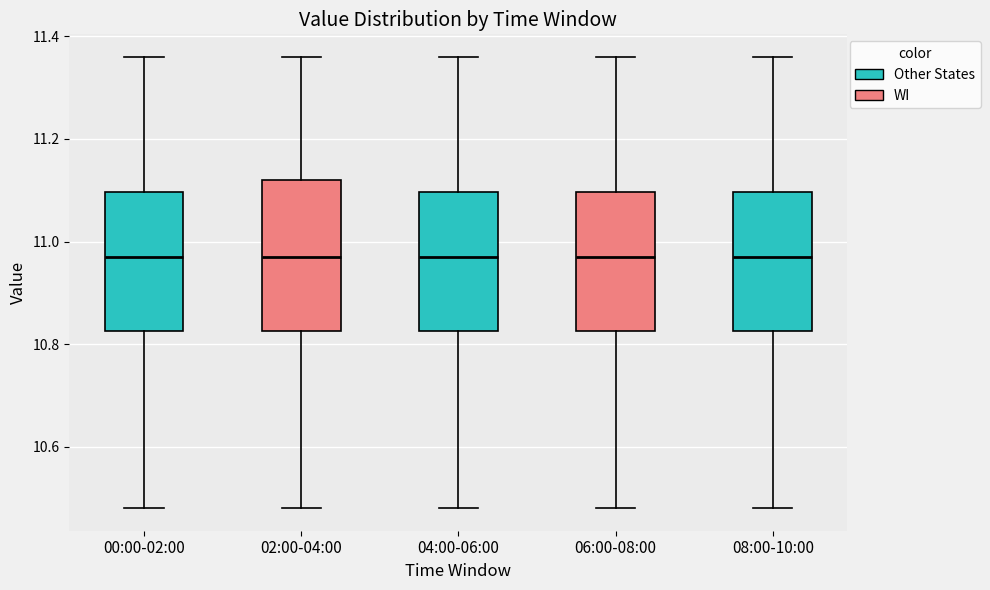

Reading left to right, transcribe this box plot: for each box, give where its median line is, the range the box spans, and where its two whiskers end, as read against the y-axis. The values are not printed on the chart, so give them approximately, as read against the axis.

00:00-02:00: median 10.98, box 10.82 to 11.10, whiskers 10.48 to 11.36
02:00-04:00: median 10.98, box 10.82 to 11.12, whiskers 10.48 to 11.36
04:00-06:00: median 10.98, box 10.82 to 11.10, whiskers 10.48 to 11.36
06:00-08:00: median 10.98, box 10.82 to 11.10, whiskers 10.48 to 11.36
08:00-10:00: median 10.98, box 10.82 to 11.10, whiskers 10.48 to 11.36